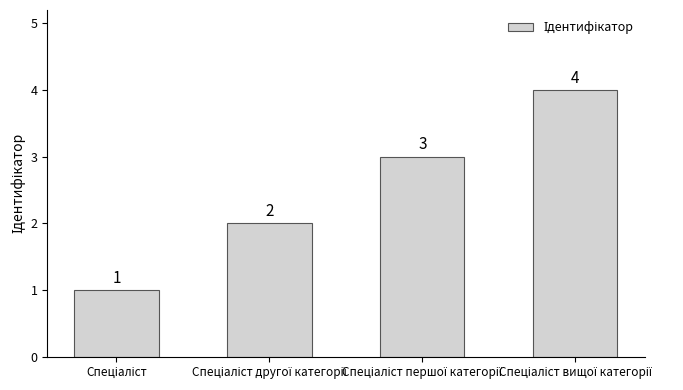

How many categories are shown in the chart?

4